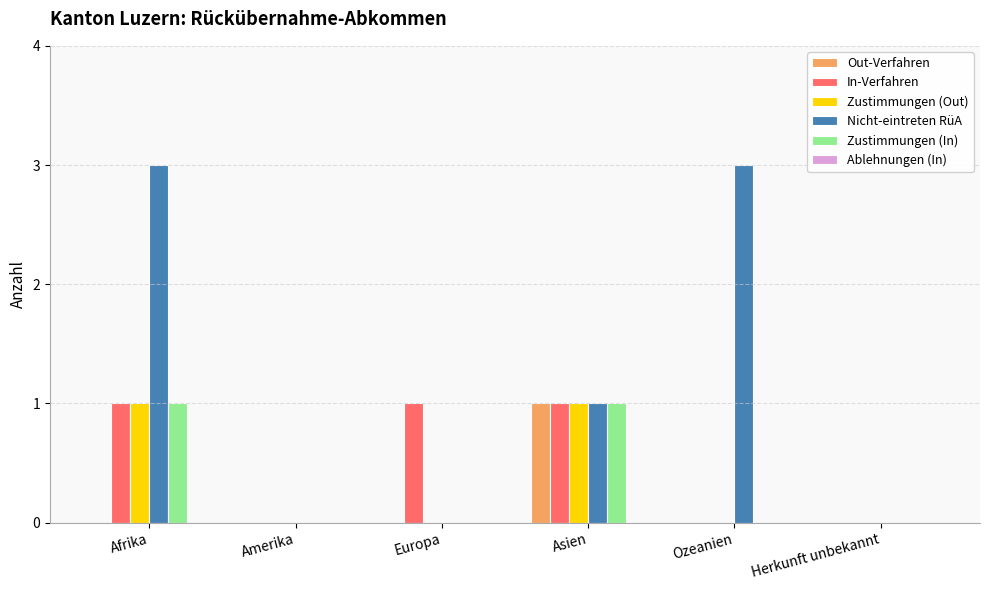

Which series changed the most between Amerika and Ozeanien?

Nicht-eintreten RüA